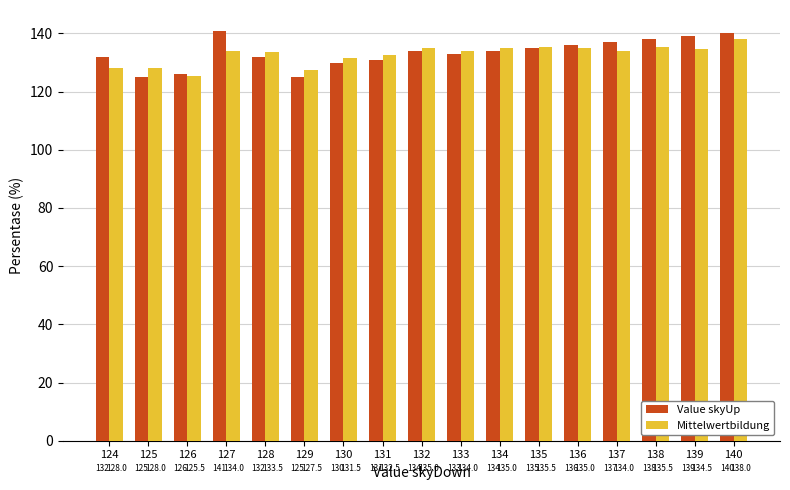

What are all the series names shown in the legend?

Value skyUp, Mittelwertbildung